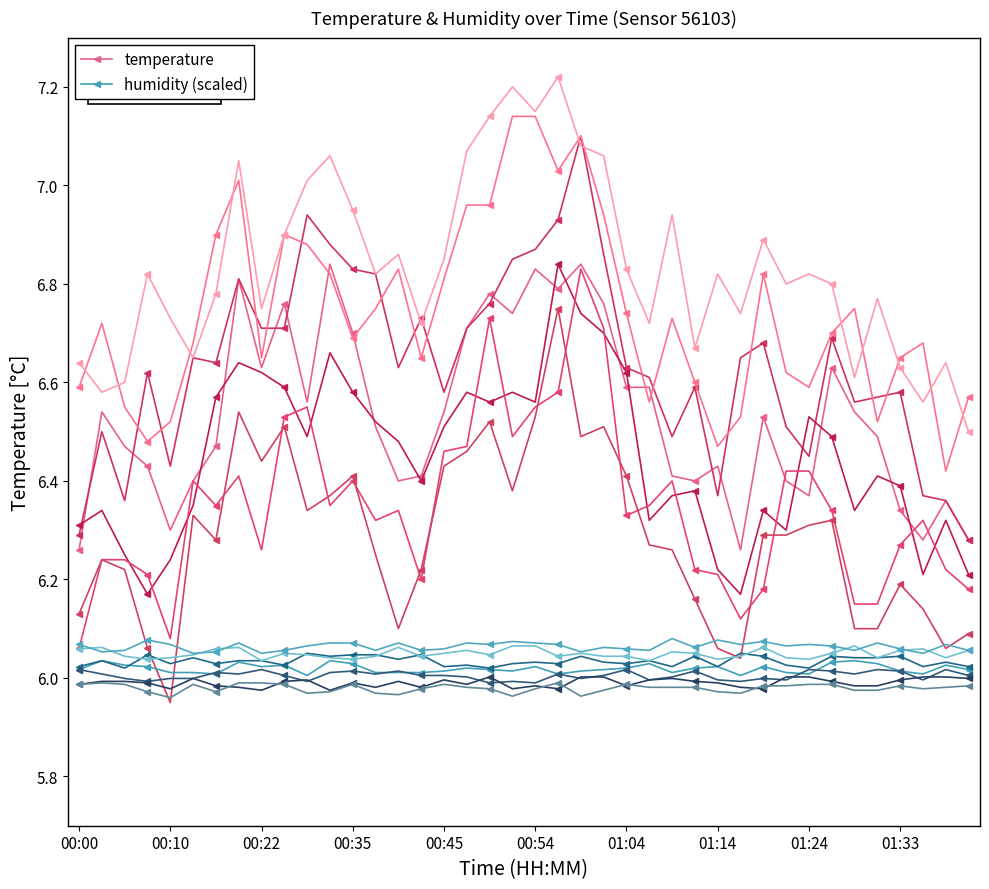

Count the number of data series in this chart.

2